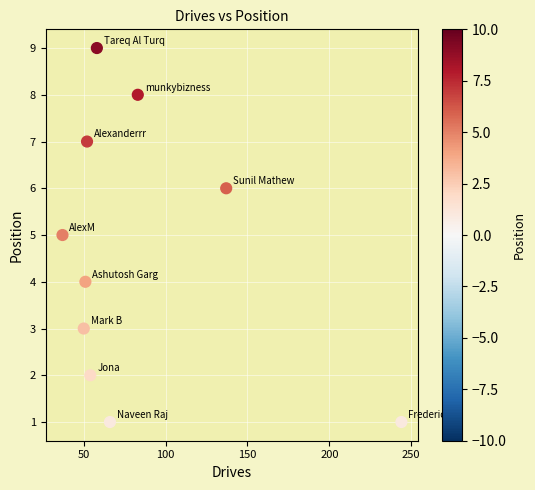

What is the range of Y values (max minus min)?

8